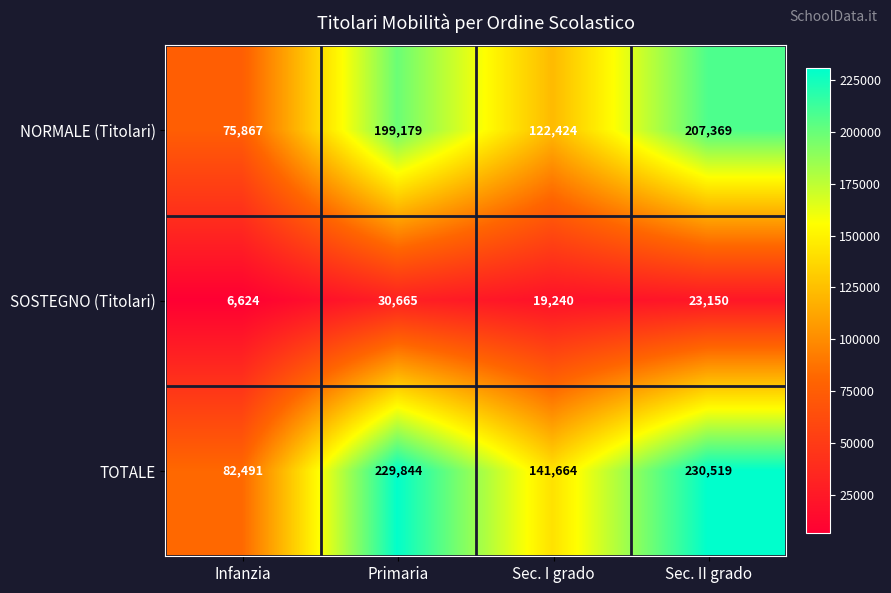

The value of SOSTEGNO (Titolari) at Sec. I grado is 6509. True or false?

False